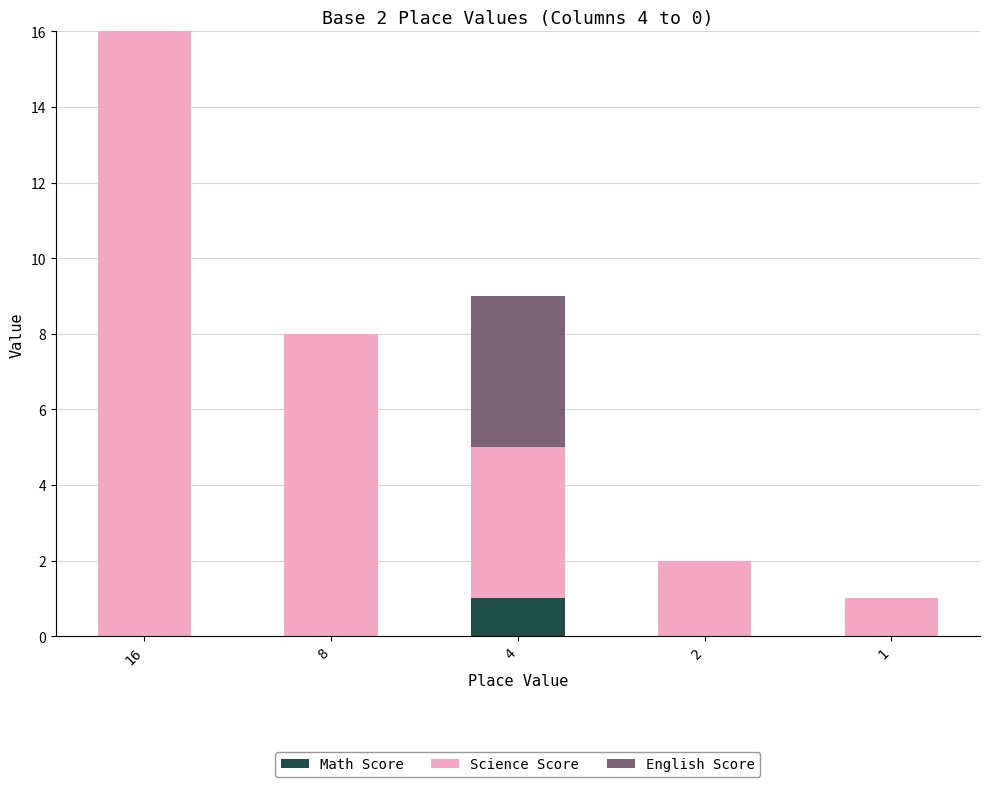

At which label does Math Score reach its peak?

4